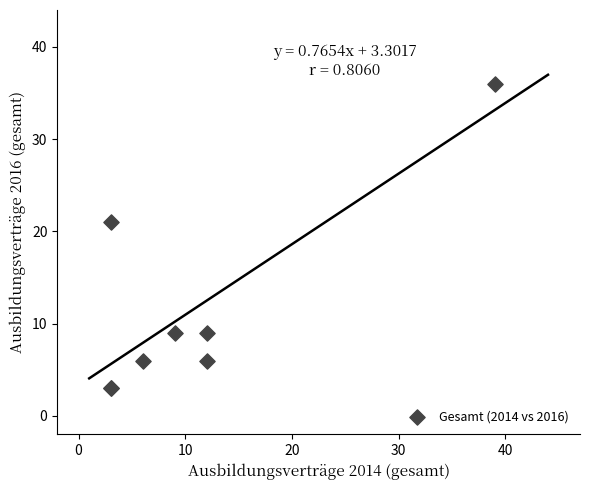

What Y value in the scatter plot is closest to 19?

21